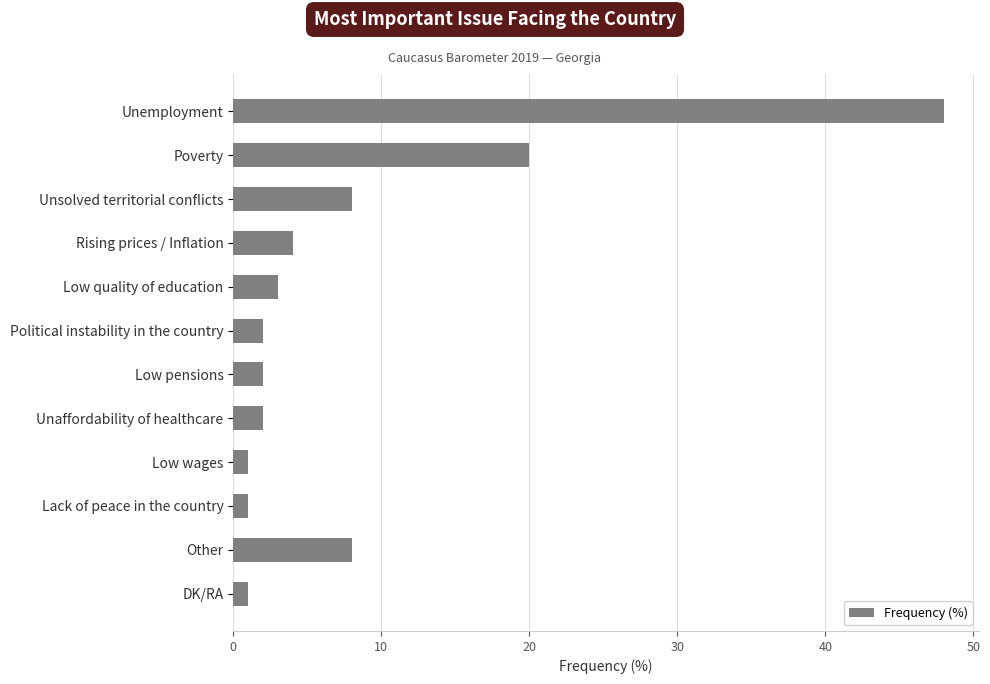

Reading top to bottom, list all the values displayed in this chart.

48	20	8	4	3	2	2	2	1	1	8	1